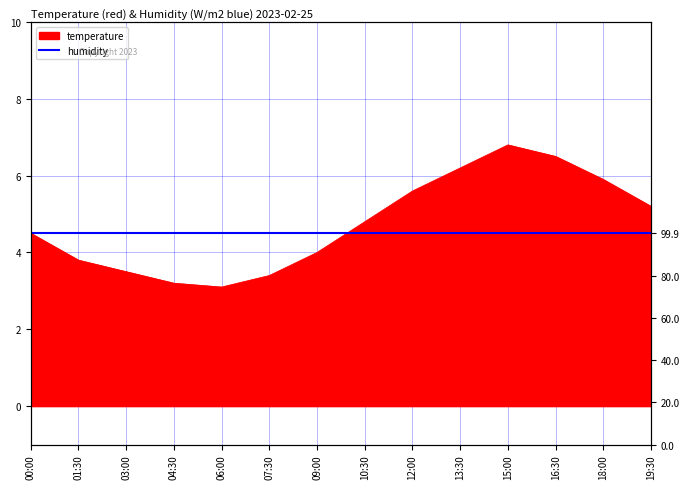

Reading left to right, extract all data points from this chart.

00:00=4.5	01:30=3.8	03:00=3.5	04:30=3.2	06:00=3.1	07:30=3.4	09:00=4.0	10:30=4.8	12:00=5.6	13:30=6.2	15:00=6.8	16:30=6.5	18:00=5.9	19:30=5.2